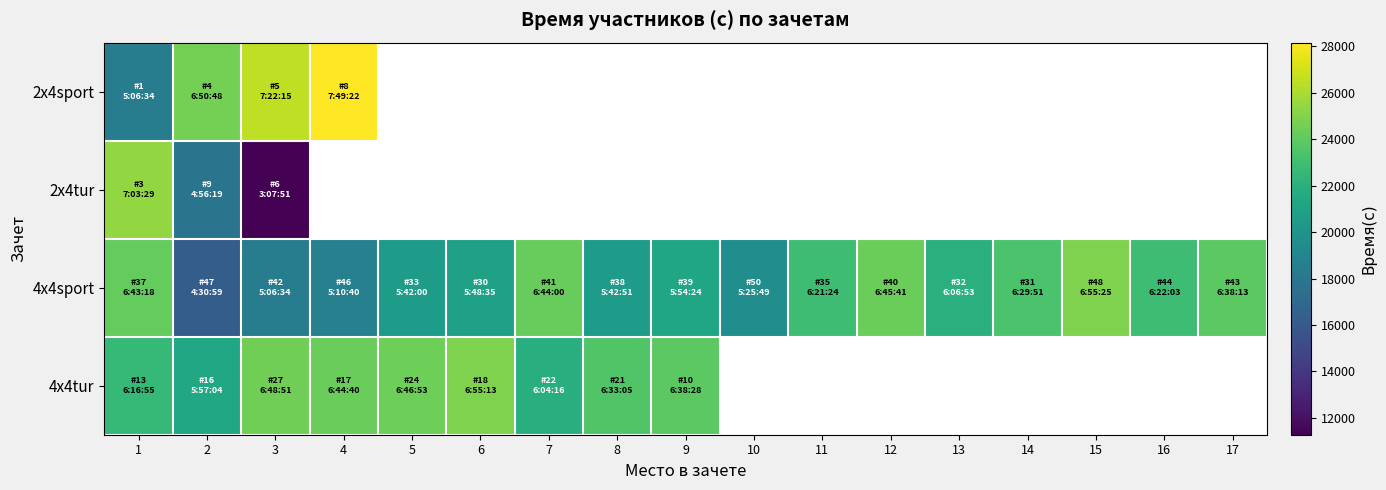

At which category is the sum across all series the highest?

1